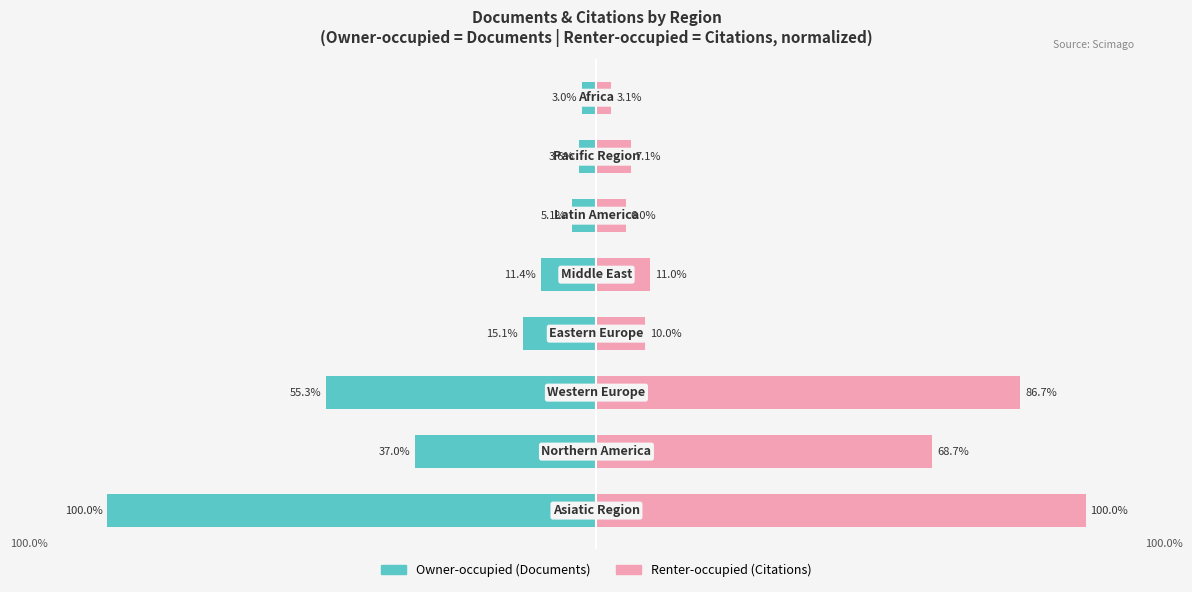

What is the approximate value of Renter-occupied at 6?

7.1